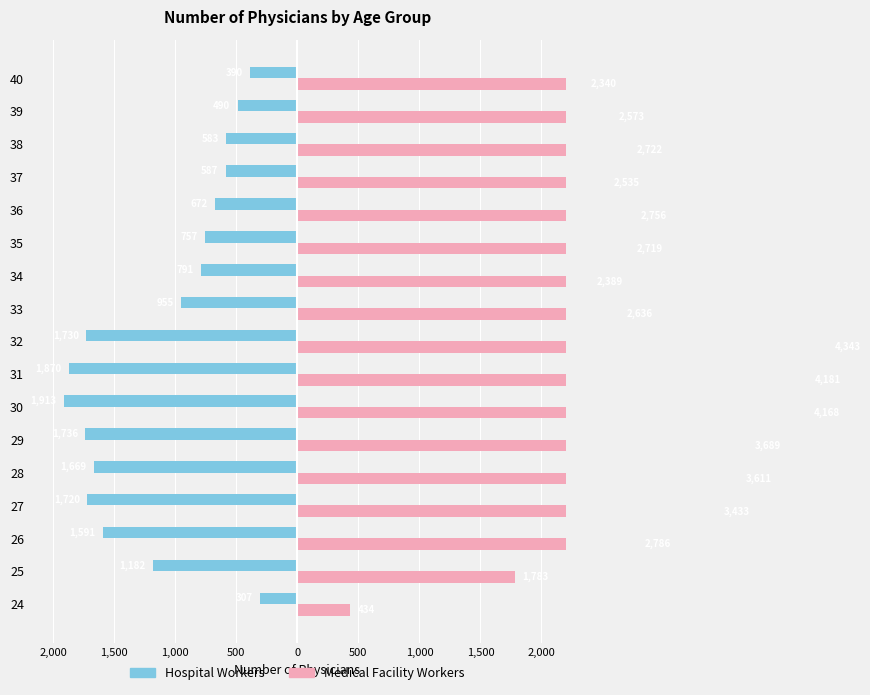

Reading left to right, transcribe all the data shown in this chart.

Hospital Workers: -307	-1182	-1591	-1720	-1669	-1736	-1913	-1870	-1730	-955	-791	-757	-672	-587	-583	-490	-390
Medical Facility Workers: 434	1783	2786	3433	3611	3689	4168	4181	4343	2636	2389	2719	2756	2535	2722	2573	2340